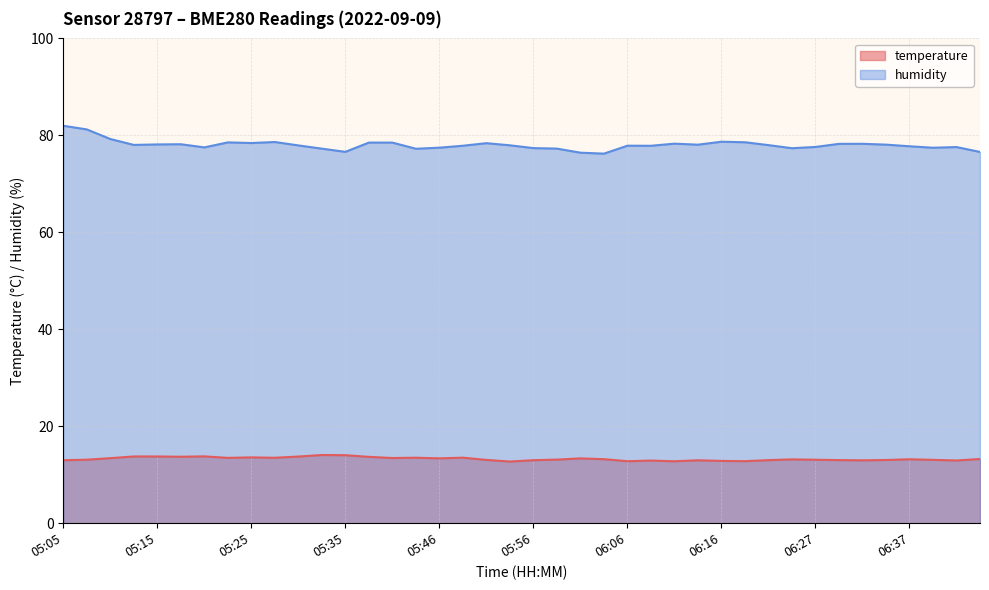

Reading left to right, extract all data points from this chart.

temperature: 13.0	13.1	13.4	13.8	13.8	13.7	13.8	13.5	13.6	13.5	13.8	14.1	14.0	13.7	13.4	13.5	13.4	13.5	13.1	12.7	13.0	13.1	13.4	13.2	12.8	12.9	12.8	13.0	12.8	12.8	13.0	13.2	13.1	13.0	13.0	13.0	13.2	13.1	12.9	13.2
humidity: 82.0	81.2	79.2	78.0	78.1	78.2	77.5	78.5	78.4	78.6	77.9	77.3	76.6	78.5	78.5	77.2	77.5	77.9	78.4	78.0	77.4	77.3	76.4	76.2	77.9	77.8	78.3	78.1	78.7	78.6	78.0	77.3	77.6	78.2	78.3	78.1	77.8	77.5	77.6	76.6